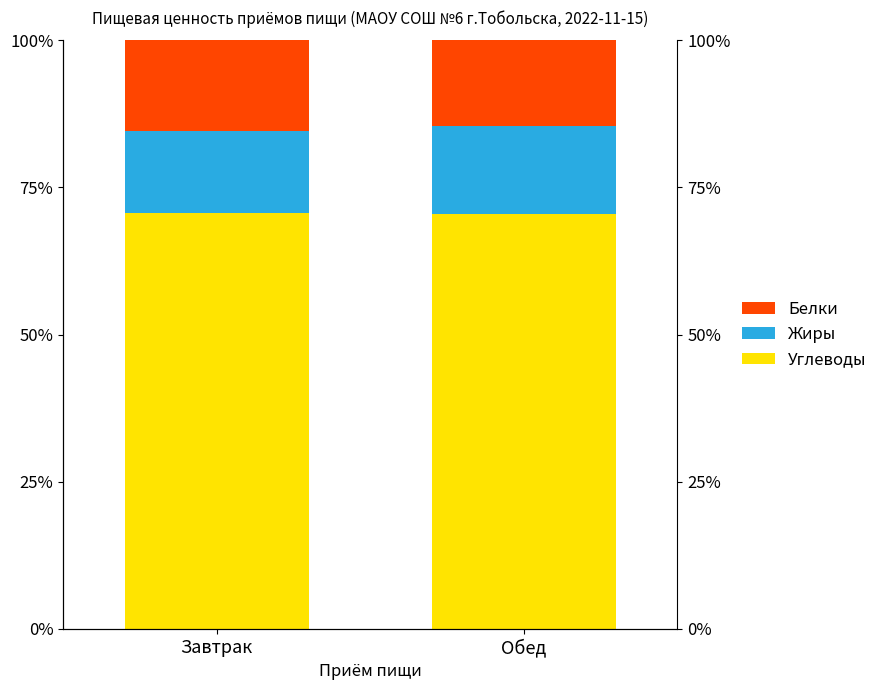

How many Углеводы values are between 70 and 71?

2